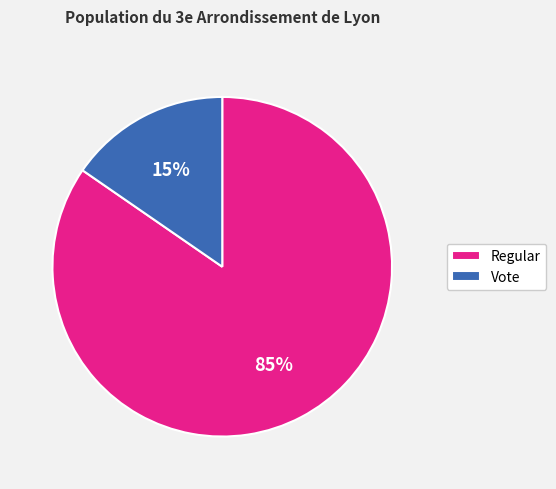

To the nearest percent, what is the combined percentage of Vote and Regular?

100%